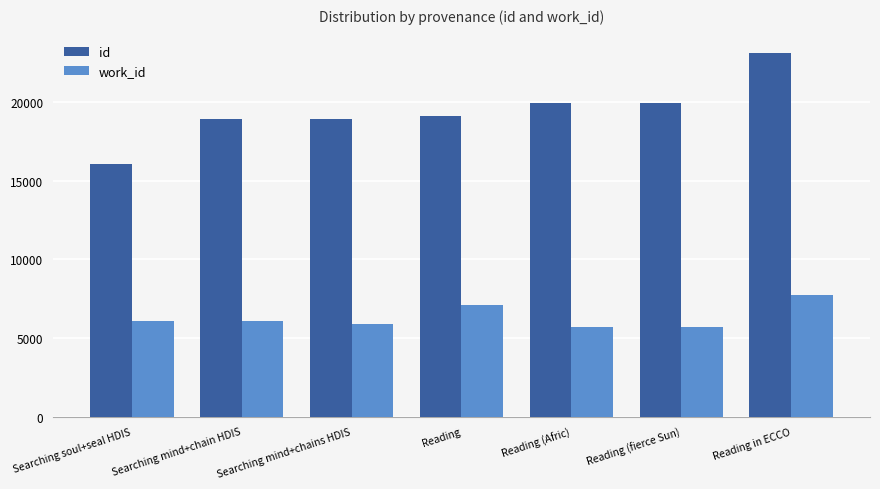

Rank the series at Reading in ECCO from lowest to highest value.

work_id, id